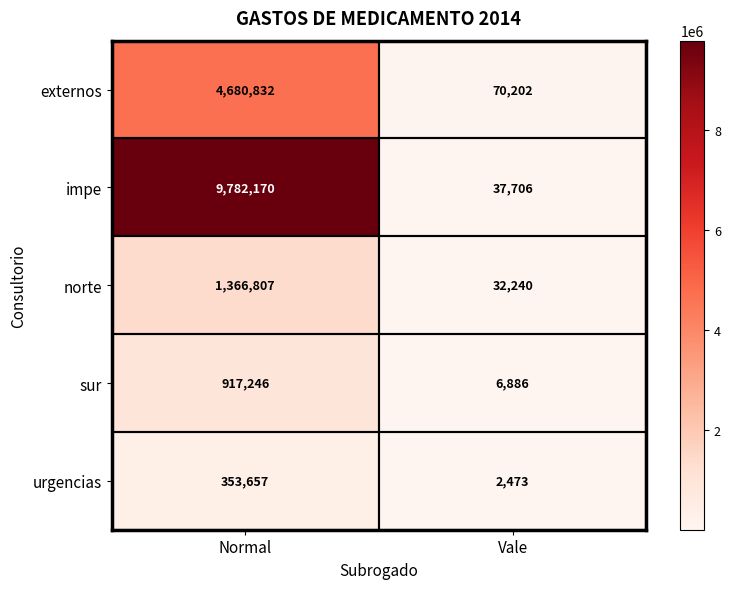

What is the sum of all urgencias values?

356130